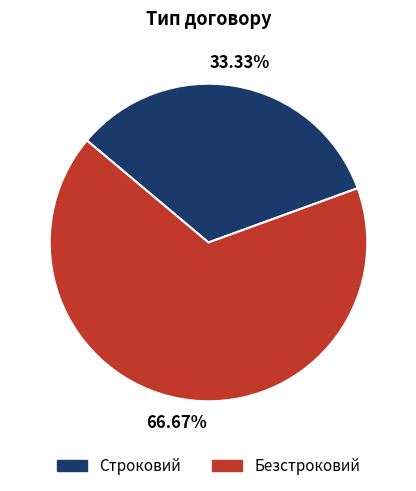

To the nearest percent, what portion does Безстроковий represent?

67%